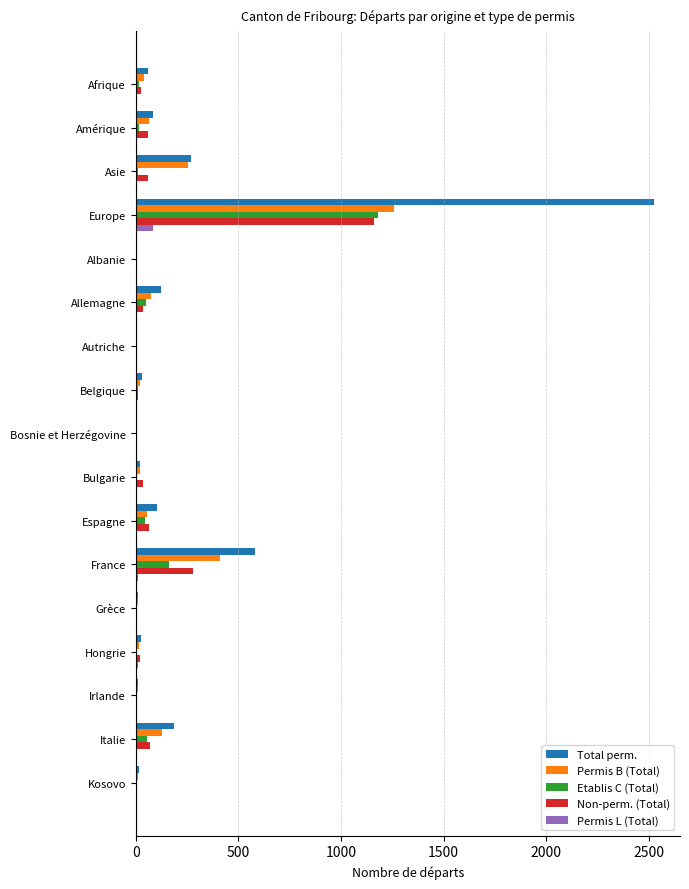

True or false: Permis L (Total) has a value of 0 at Kosovo.

True